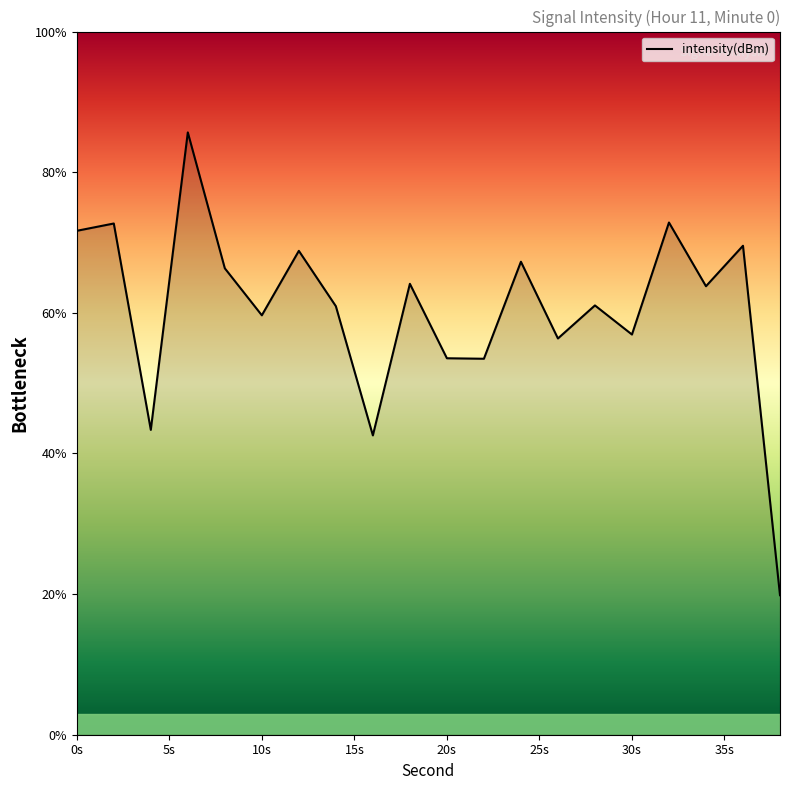

What is the maximum value shown in the chart?

85.7